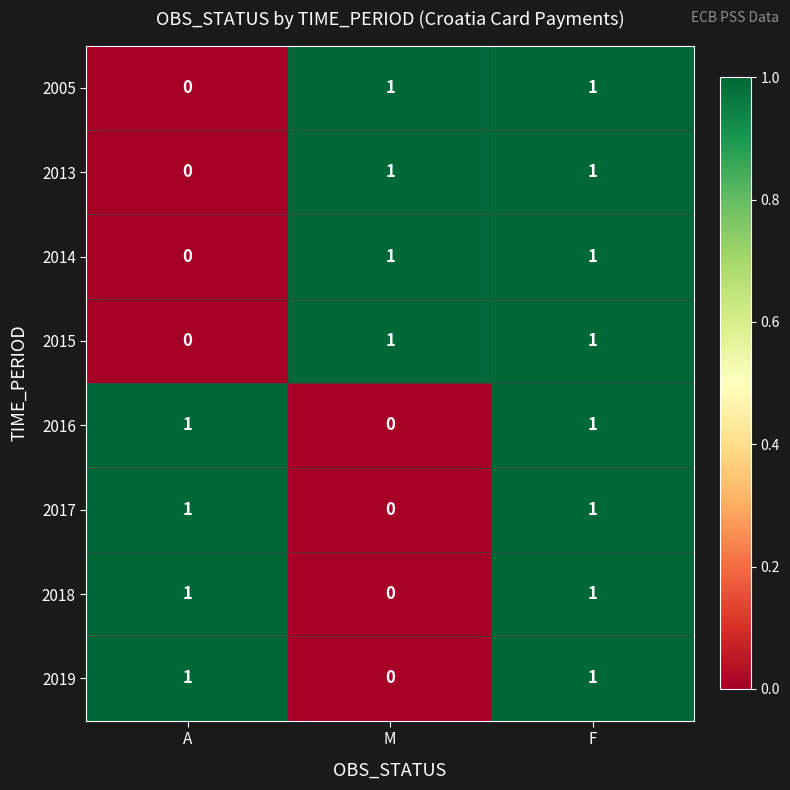

At which label is 2018 closest to 0?

M